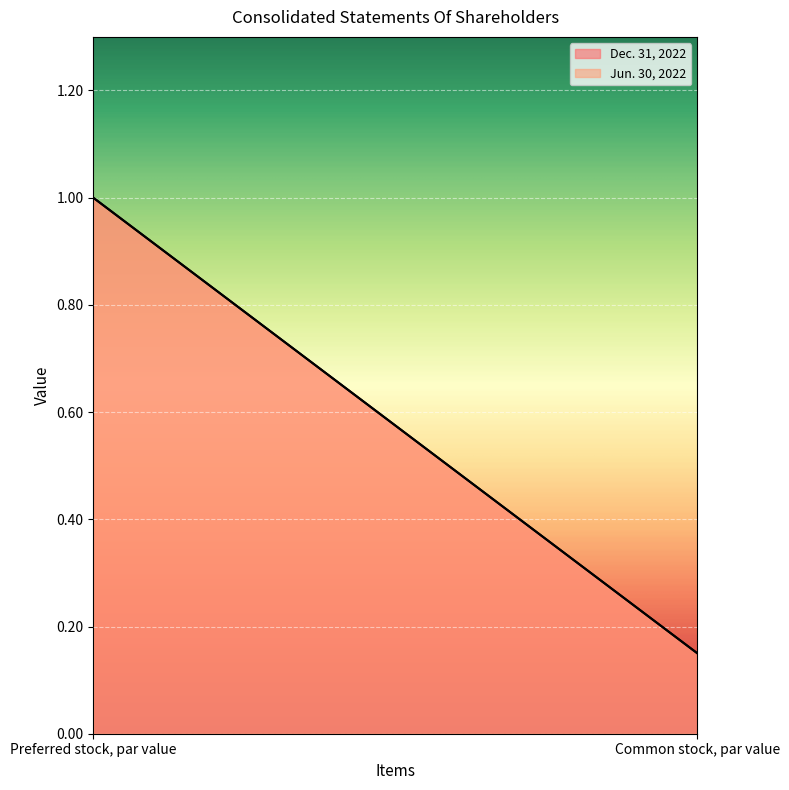

Reading right to left, what are all the values shown in this chart?

Dec. 31, 2022: 0.1	1.0
Jun. 30, 2022: 0.1	1.0